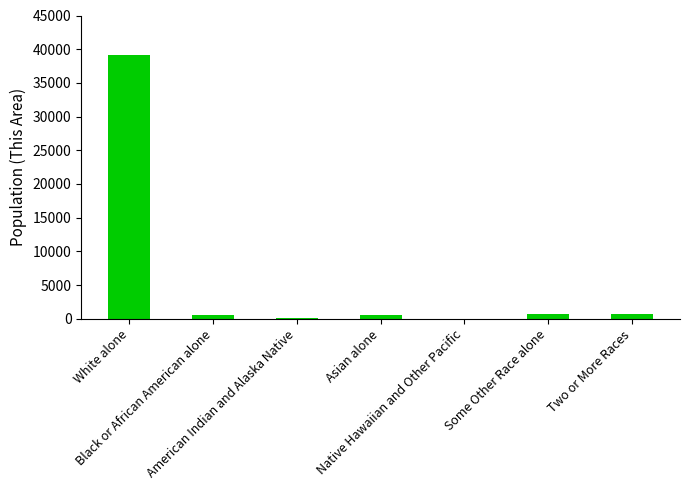

What is the maximum value shown in the chart?

39186